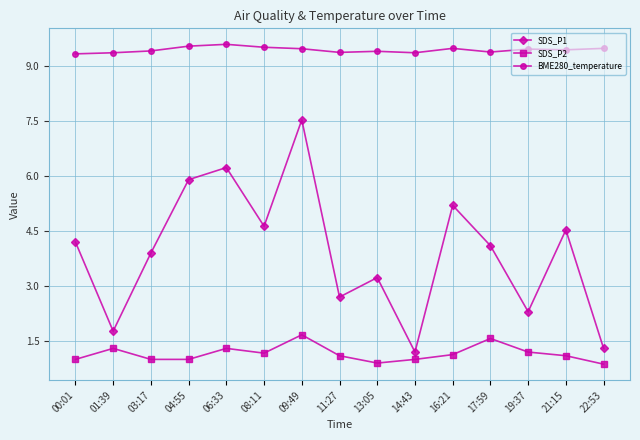

Is it true that BME280_temperature equals 9.5 at 04:55?

True